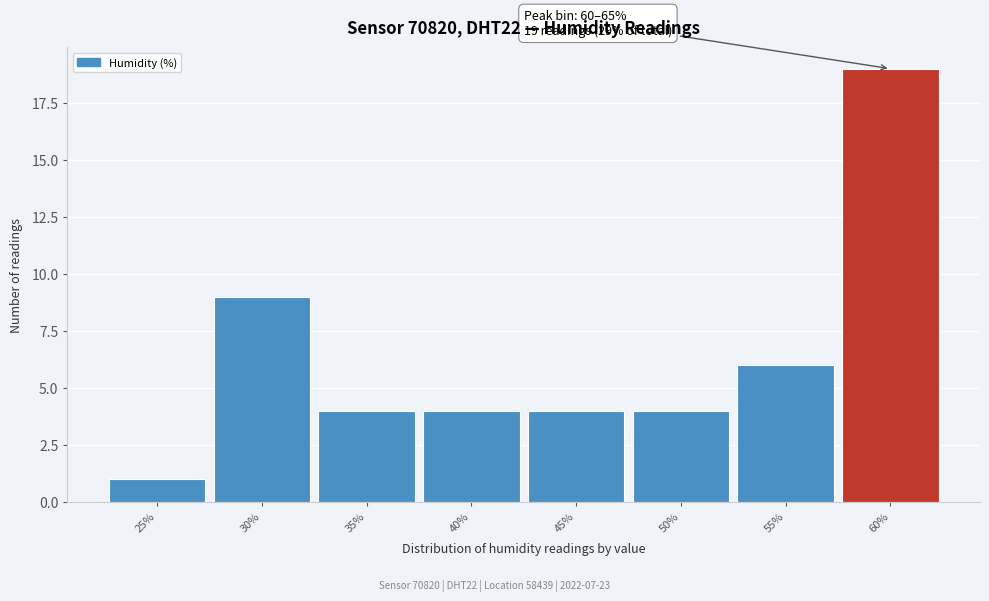

Reading right to left, list all the values displayed in this chart.

60%=19	55%=6	50%=4	45%=4	40%=4	35%=4	30%=9	25%=1